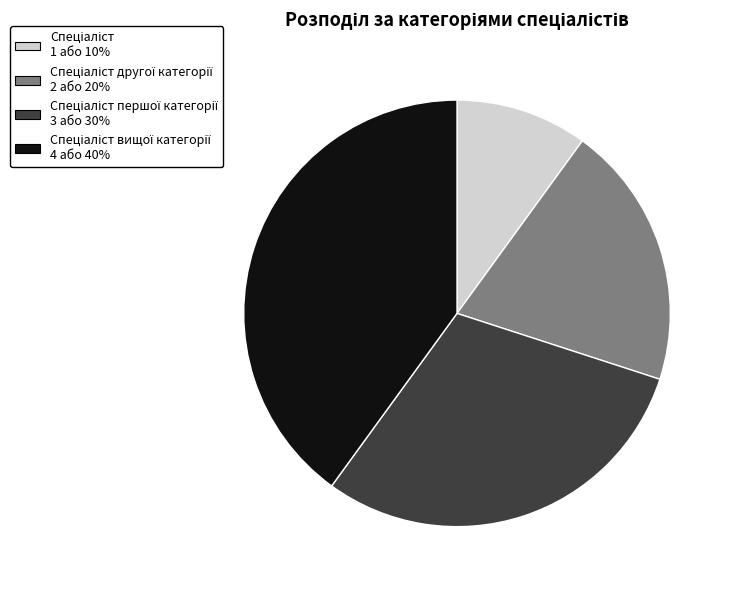

Is there any slice that represents more than half of the pie?

No